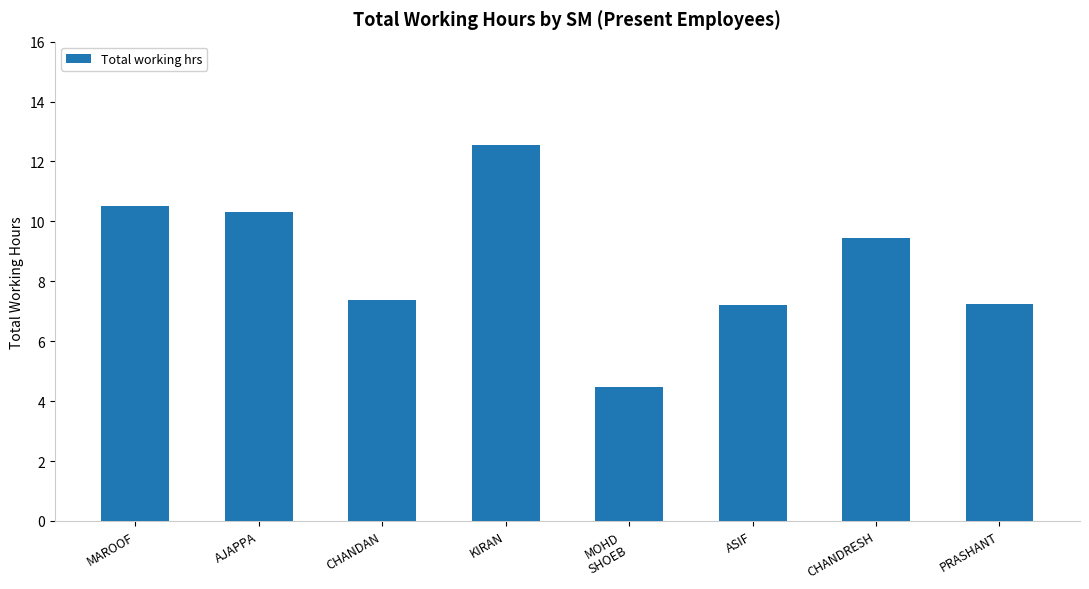

Where does the data first go above 9?

MAROOF